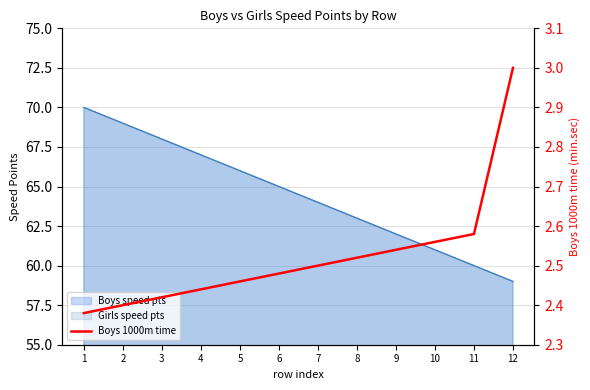

True or false: the data has more than 2 interior local peaks.

False